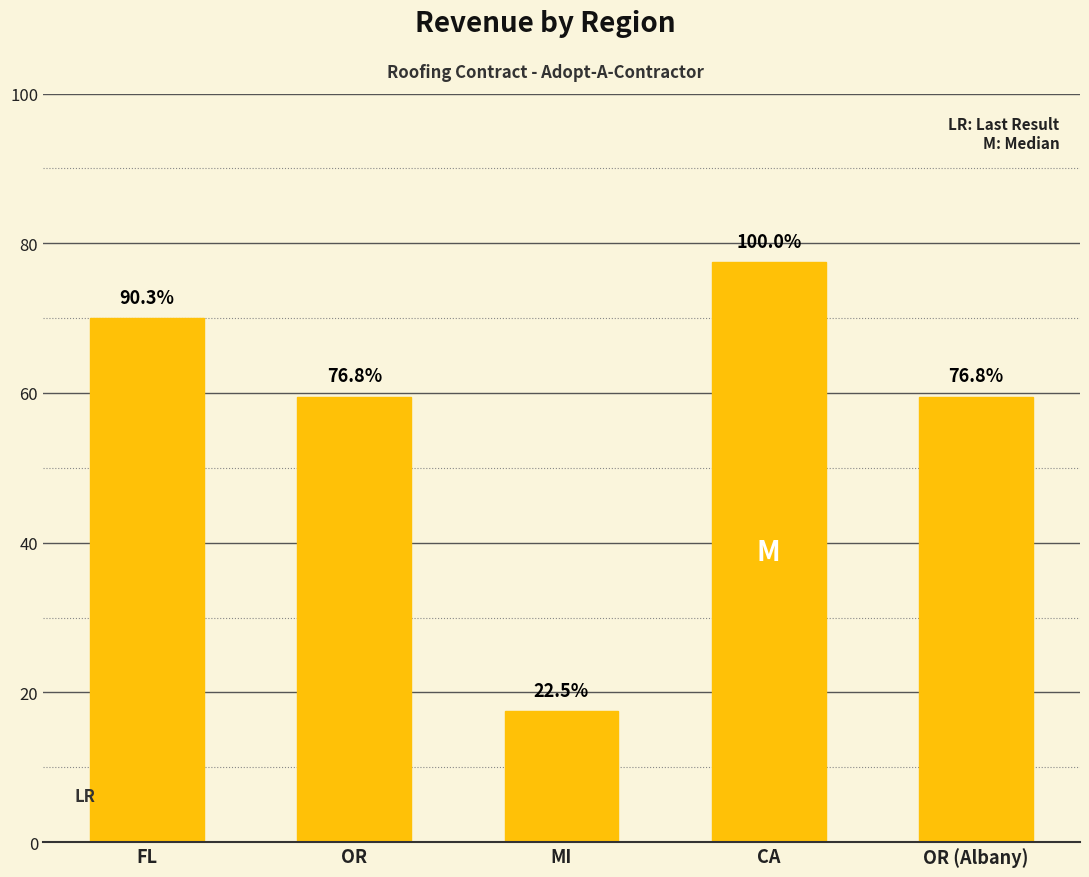

Approximately how many times larger is the value at MI compared to OR?

0.3